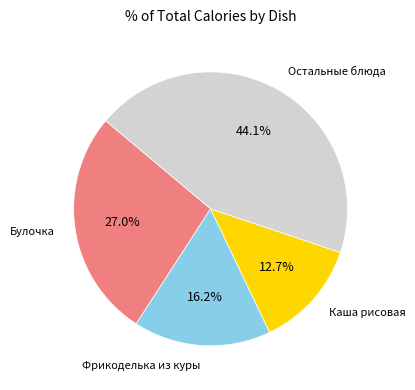

How many segments does this pie chart have?

4